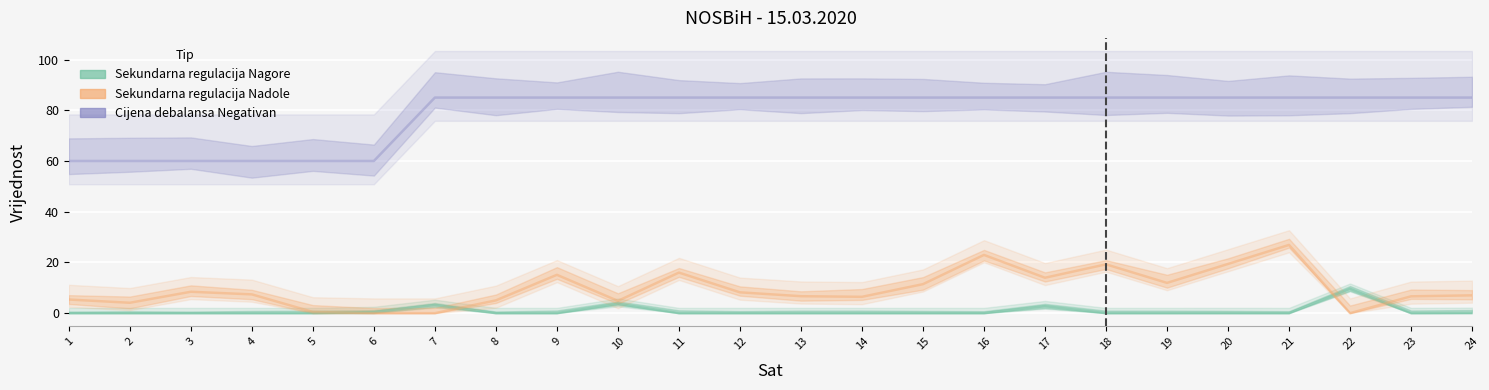

Which has a higher value, 2 or 19?

2